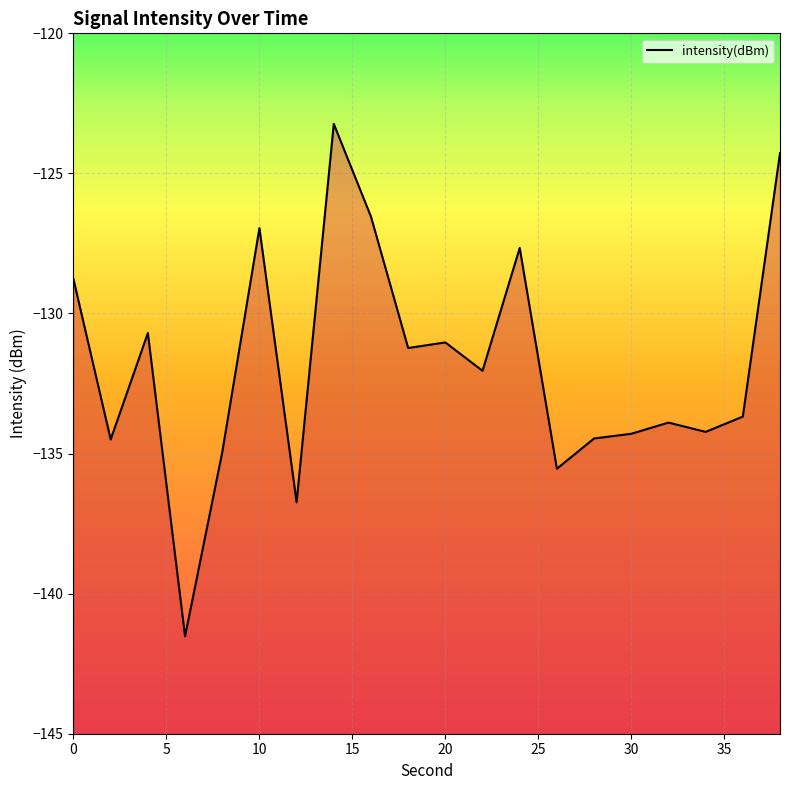

What is the difference between the second highest and minimum values?

17.2